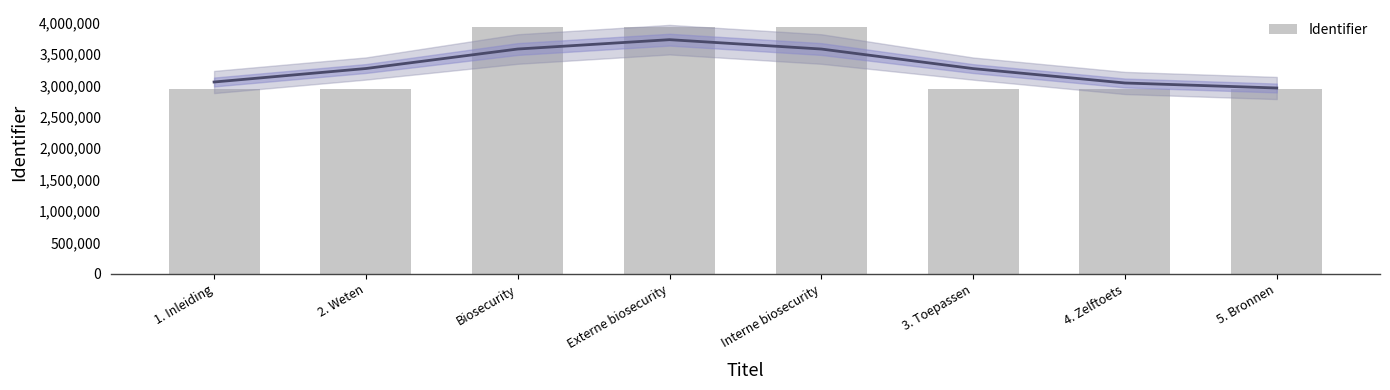

Rank the categories by value from lowest to highest.

1. Inleiding, 2. Weten, 3. Toepassen, 4. Zelftoets, 5. Bronnen, Biosecurity, Externe biosecurity, Interne biosecurity